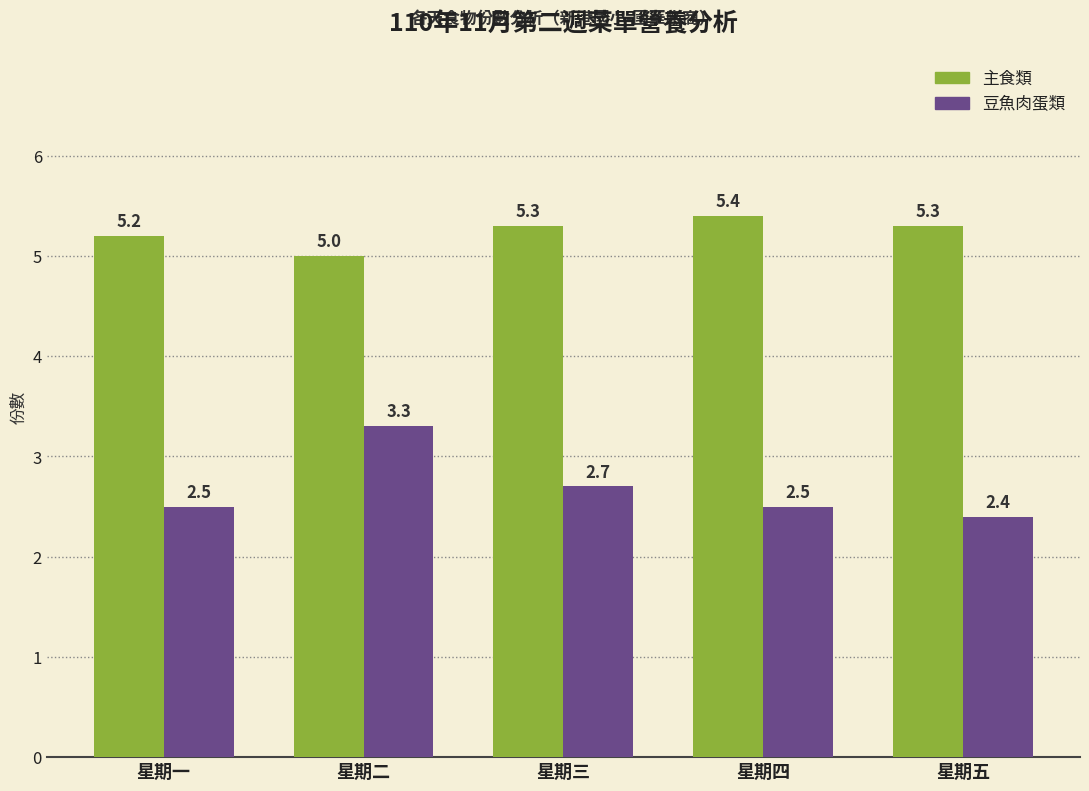

Which series has the widest spread of values?

豆魚肉蛋類